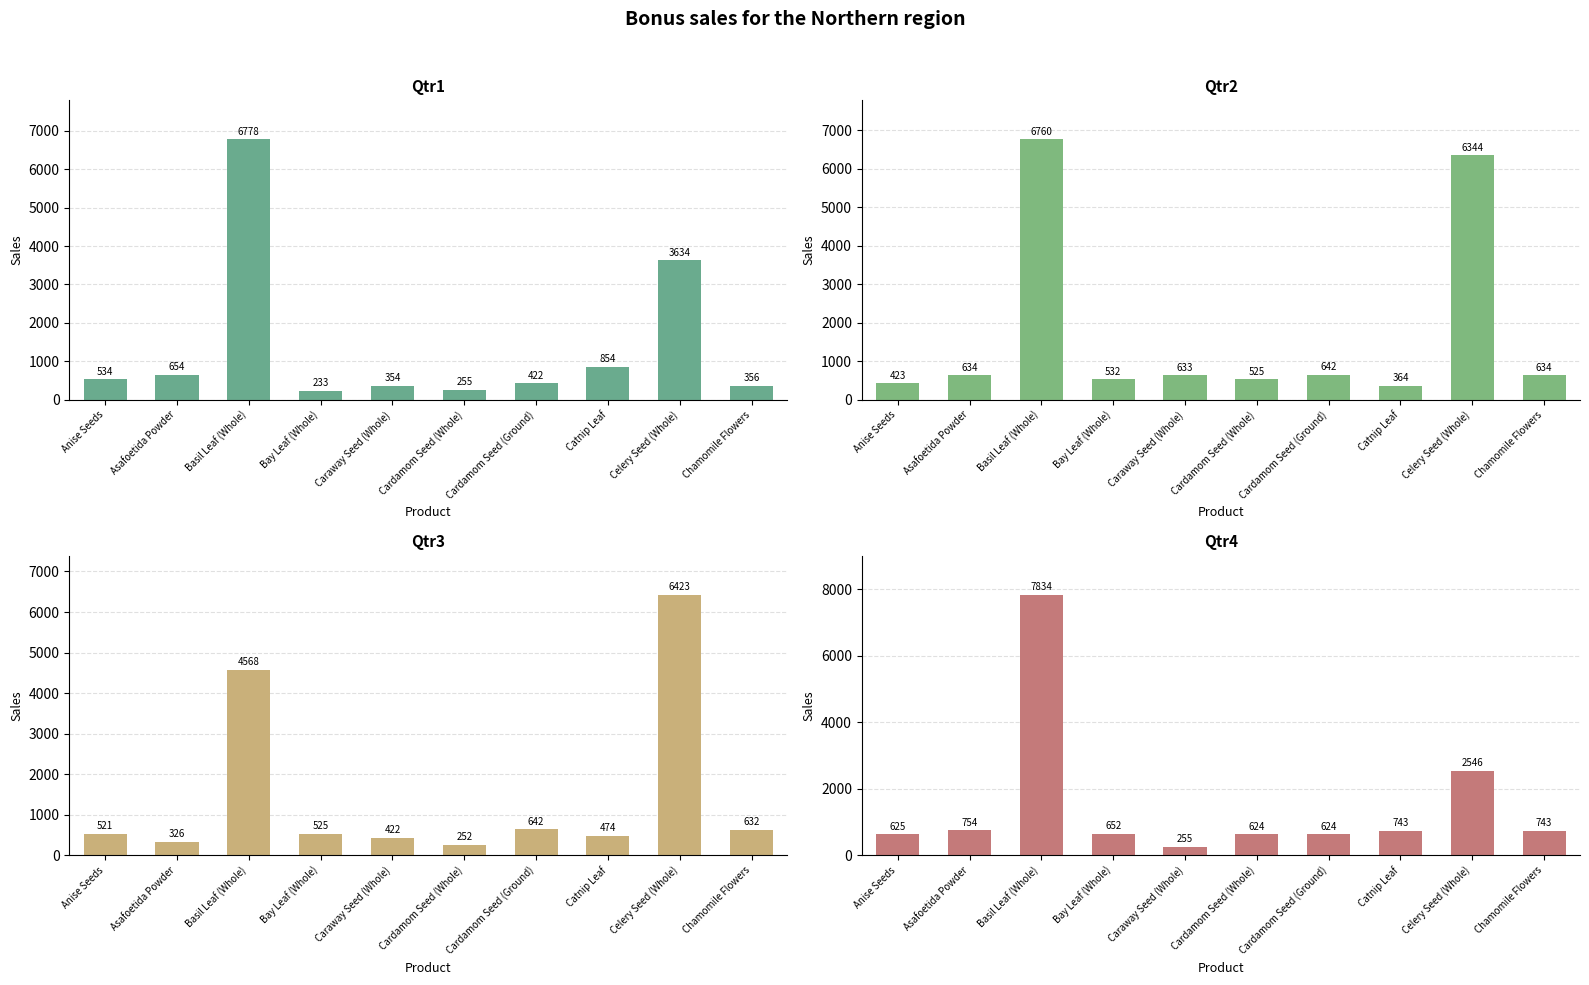

Between Catnip Leaf and Anise Seeds, which is larger?

Catnip Leaf